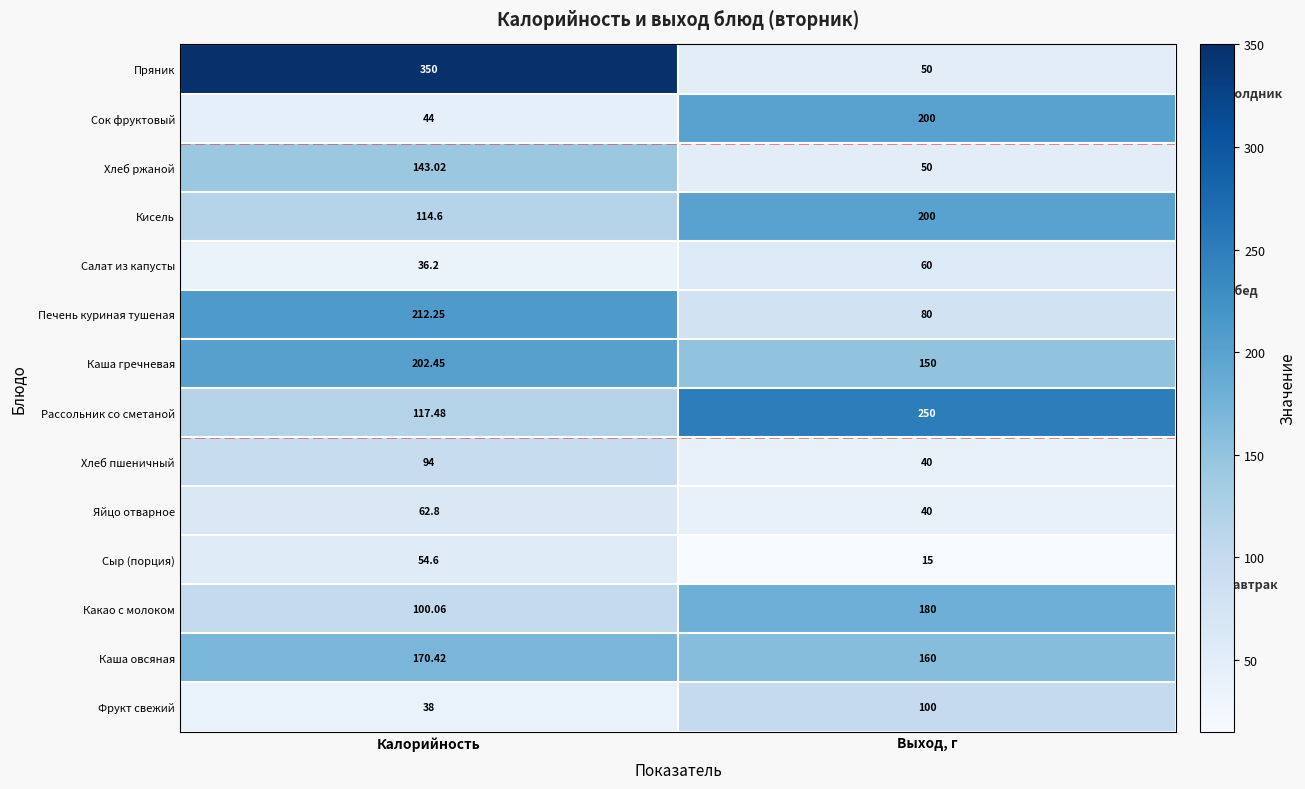

What is the total value across all series at Калорийность?

1739.9